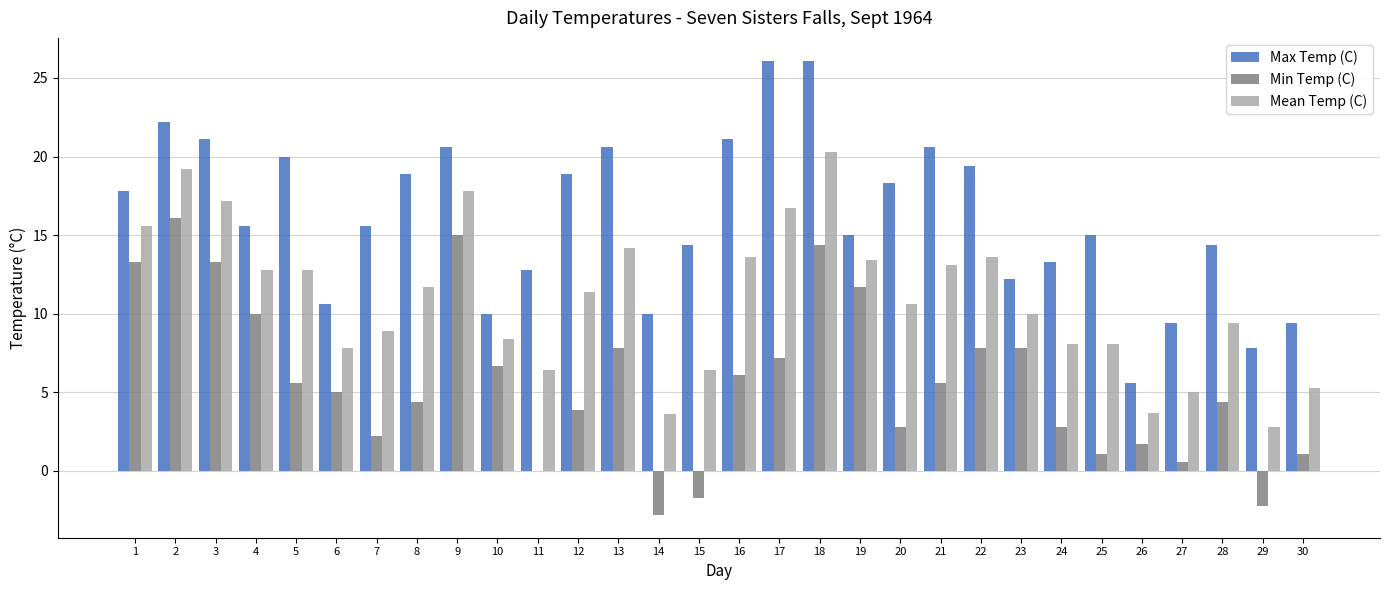

Which series changed the most between 16 and 24?

Max Temp (C)